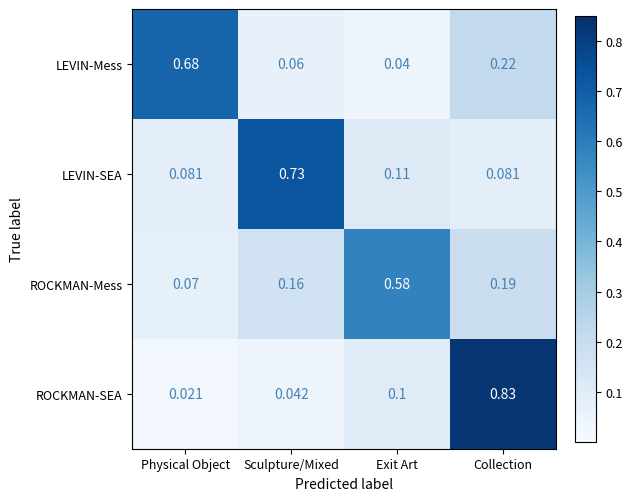

Where is ROCKMAN-Mess nearest to the value 0?

Physical Object